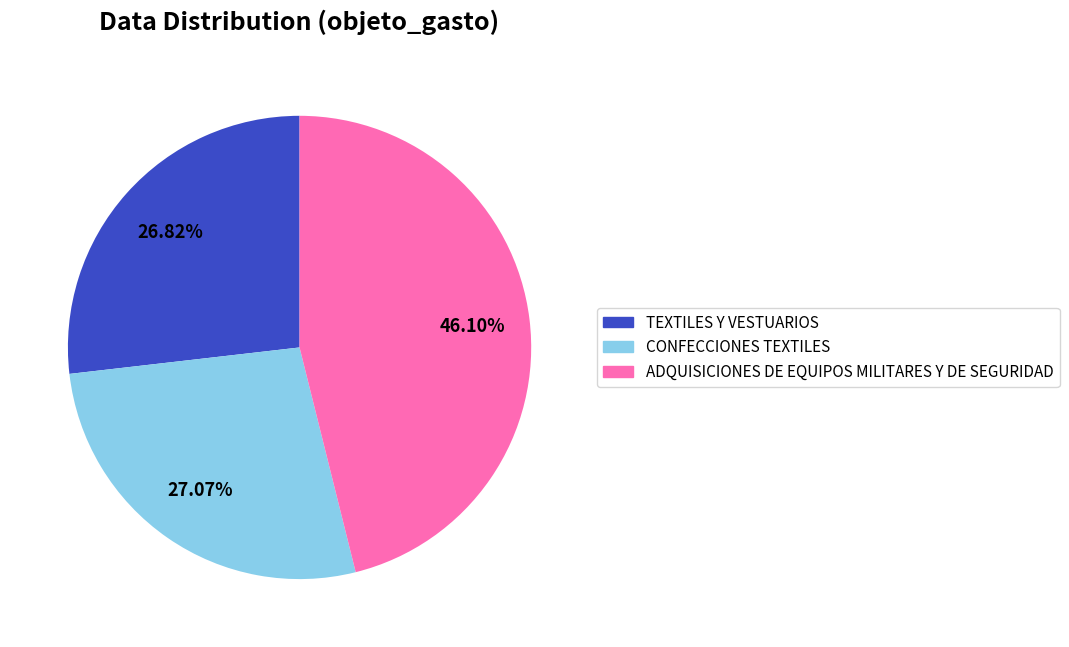

How many segments does this pie chart have?

3